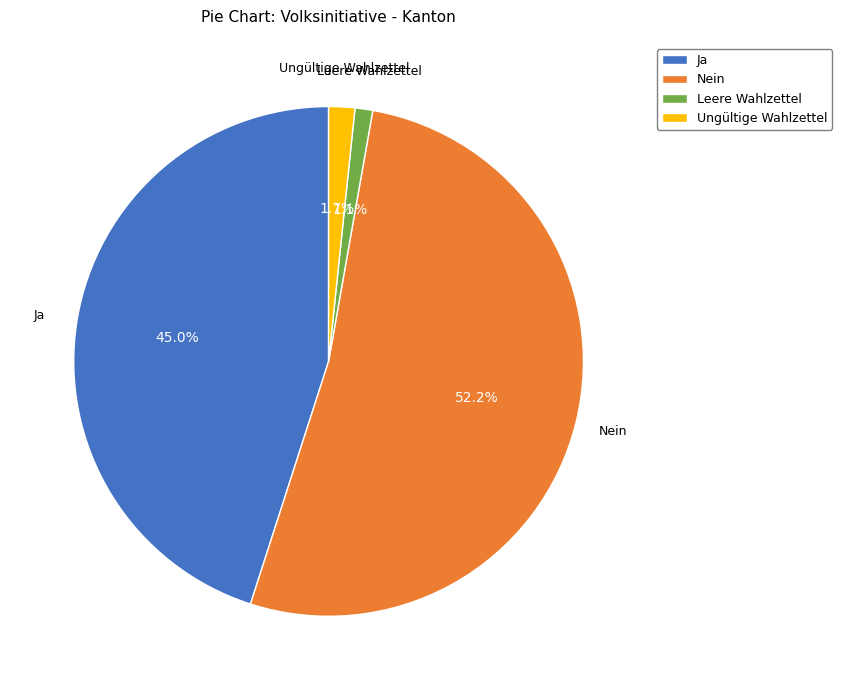

True or false: Nein accounts for 52% of the total.

True